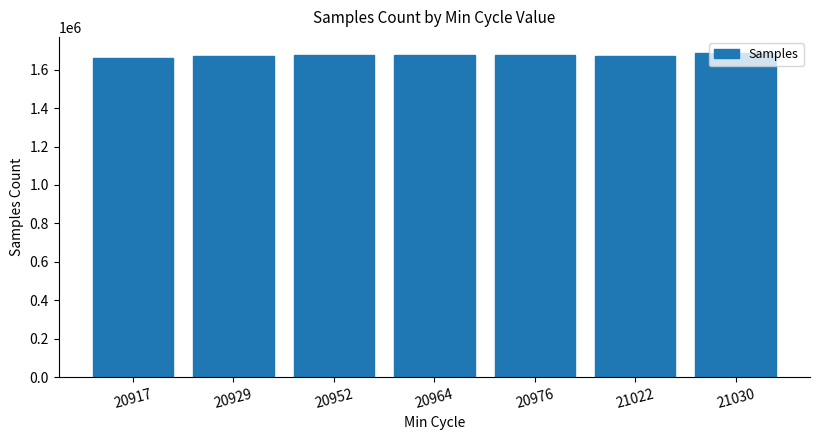

How many data points are less than 1674971?

3